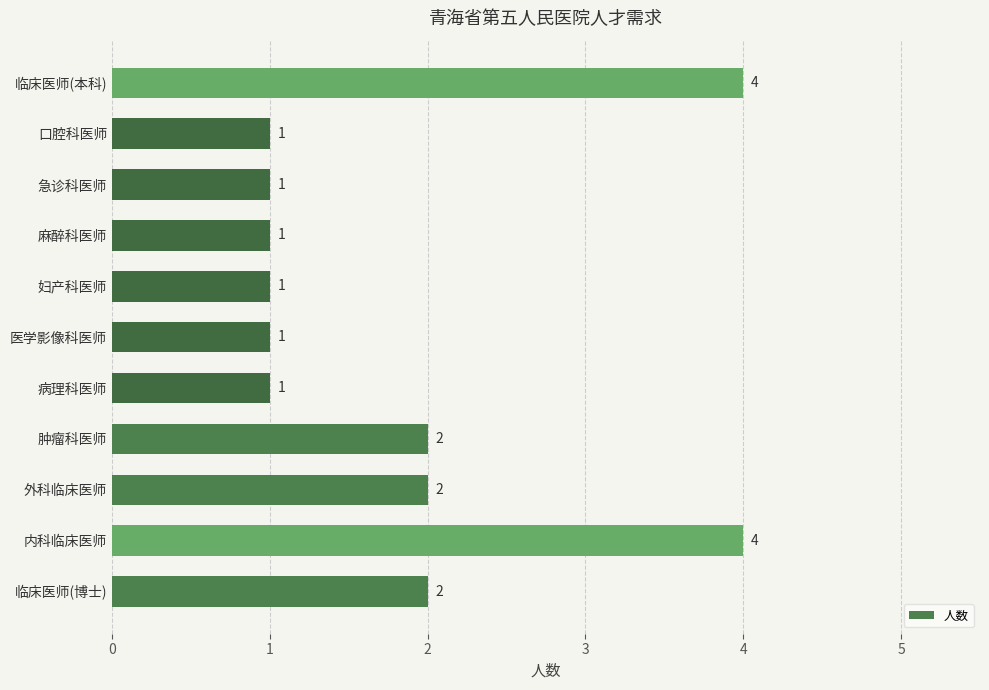

The chart shows a value of 2 at 口腔科医师. True or false?

False